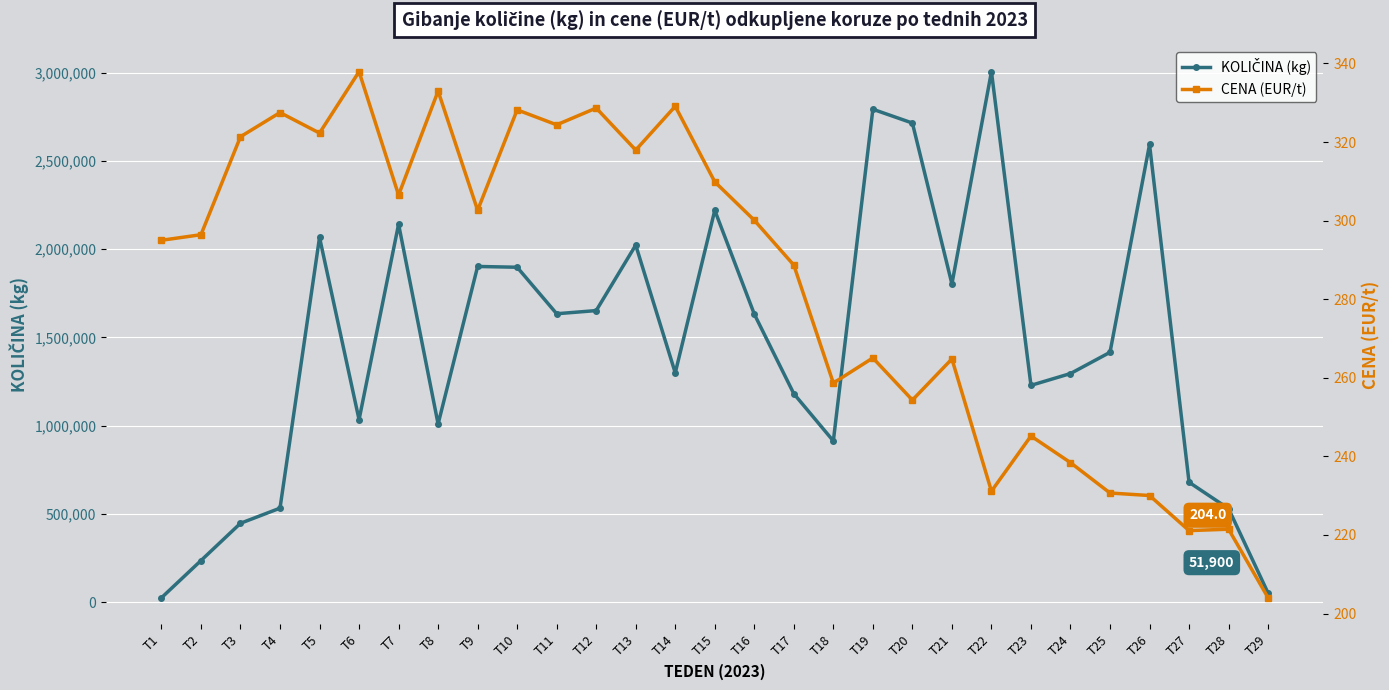

Is the value of KOLIČINA (kg) at T13 greater than the value of CENA (EUR/t) at T20?

Yes